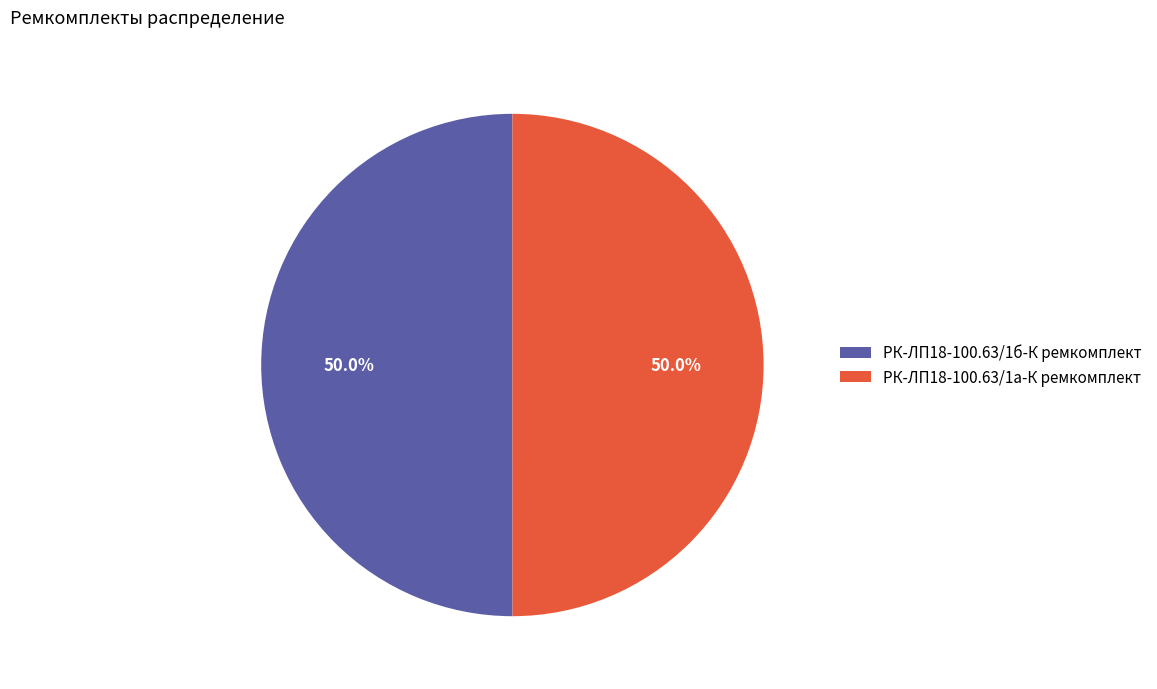

Count the number of slices in the pie.

2